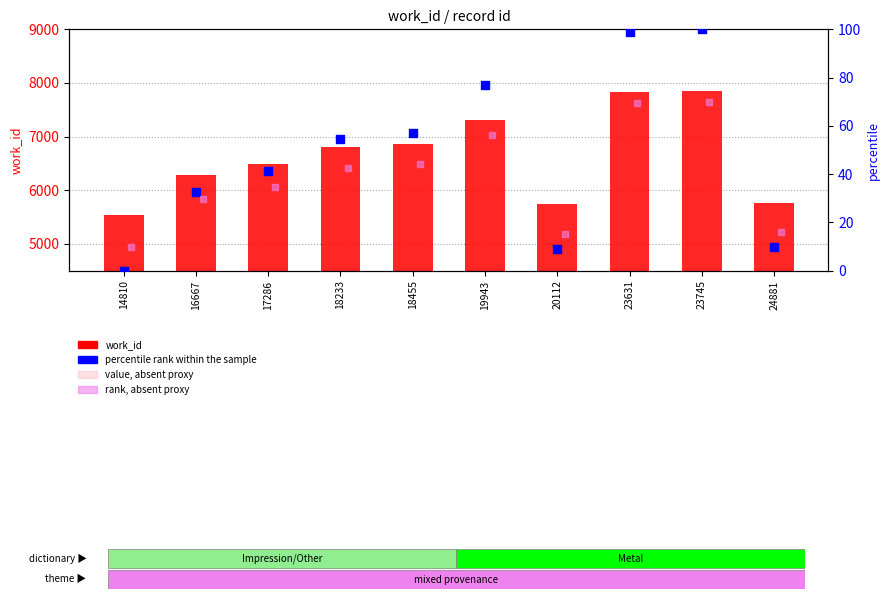

At how many categories does at least one series exceed 830?

10